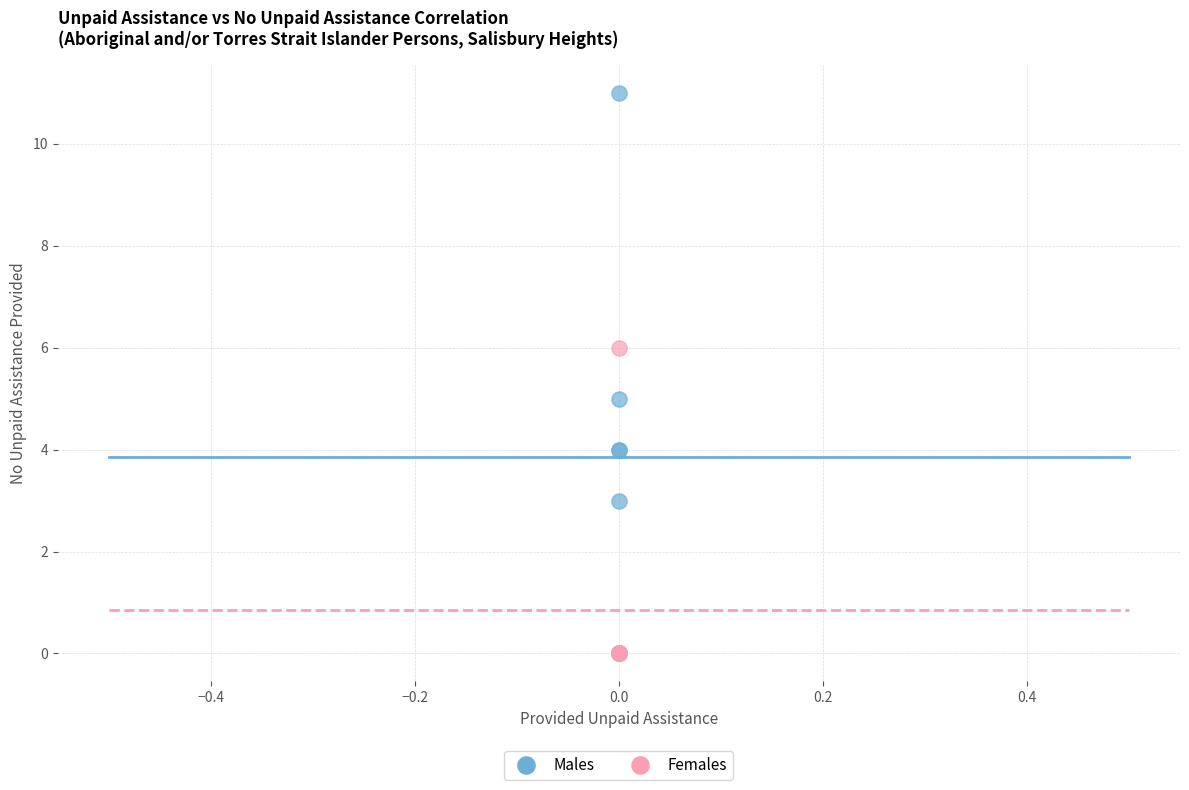

Which series contains the highest Y value?

Males